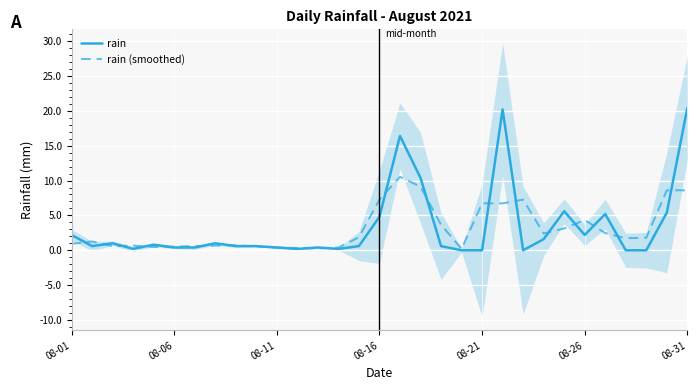

What is the spread (max minus min) of values at 27?

1.7